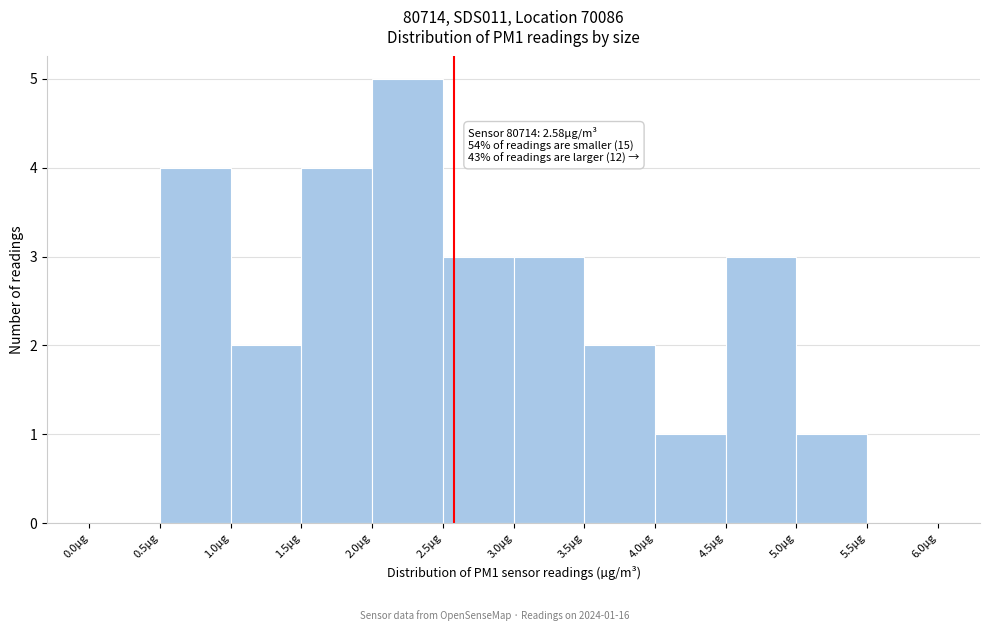

Which range on the x-axis has the tallest bar?

2.0 to 2.5